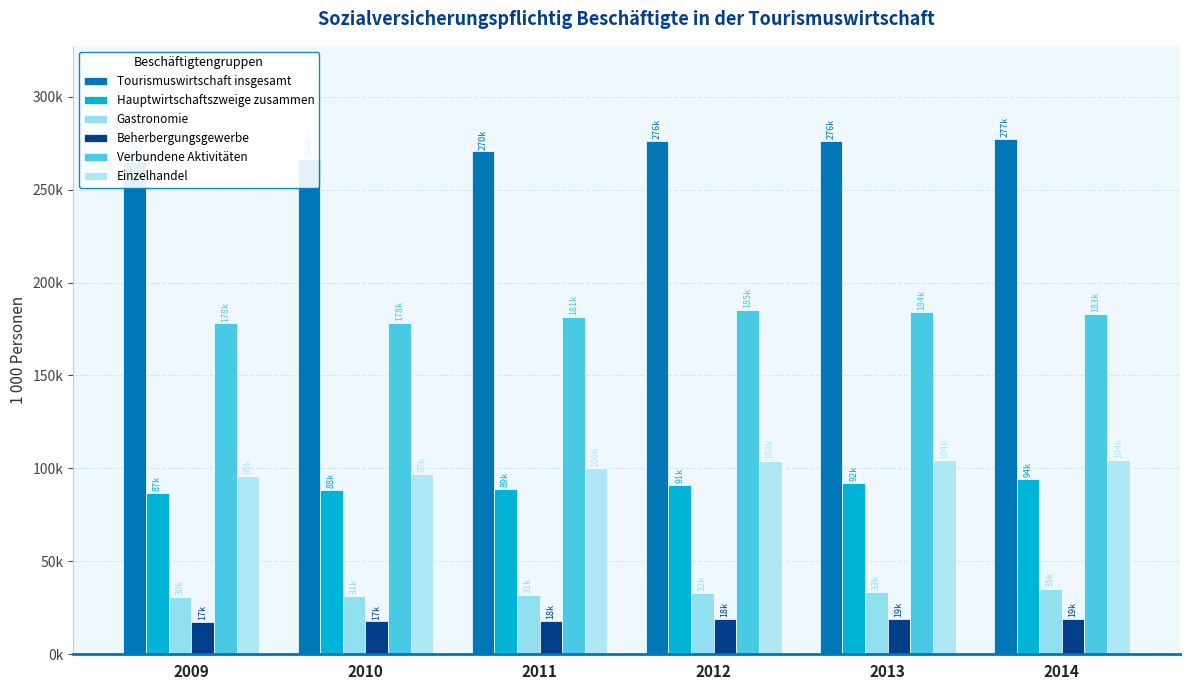

What is the value of the Beherbergungsgewerbe bar at the 6th from the left?

19200